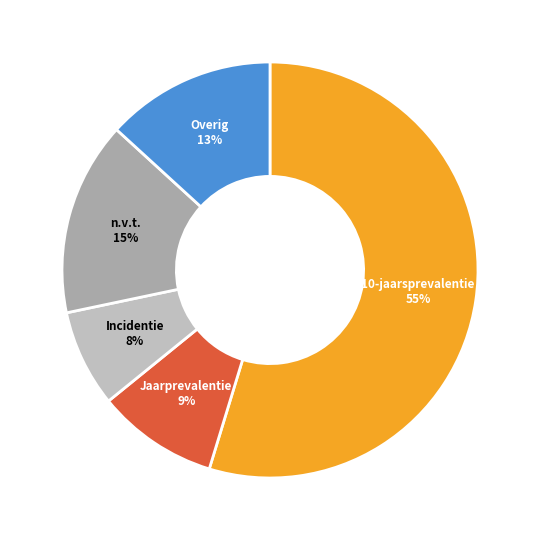

How many segments does this pie chart have?

5